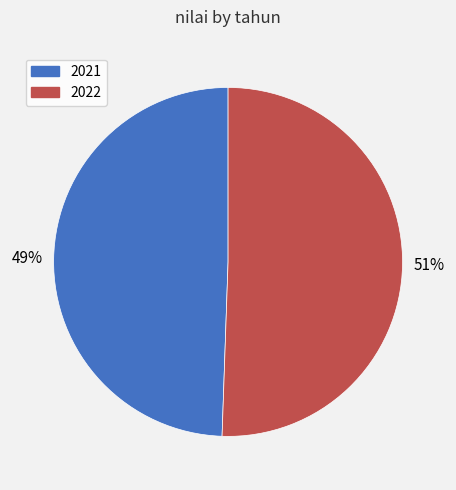

Which category accounts for the majority?

2022